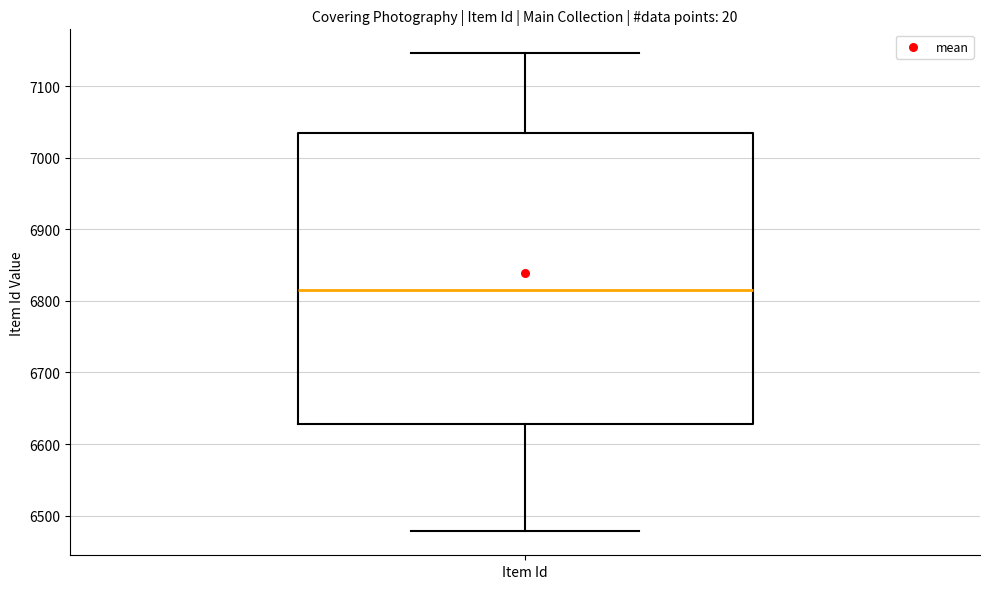

Transcribe this box plot: give where the median line is, the range the box spans, and where the two whiskers end, as read against the y-axis. The values are not printed on the chart, so give them approximately, as read against the axis.

median 6820, box 6630 to 7040, whiskers 6480 to 7150